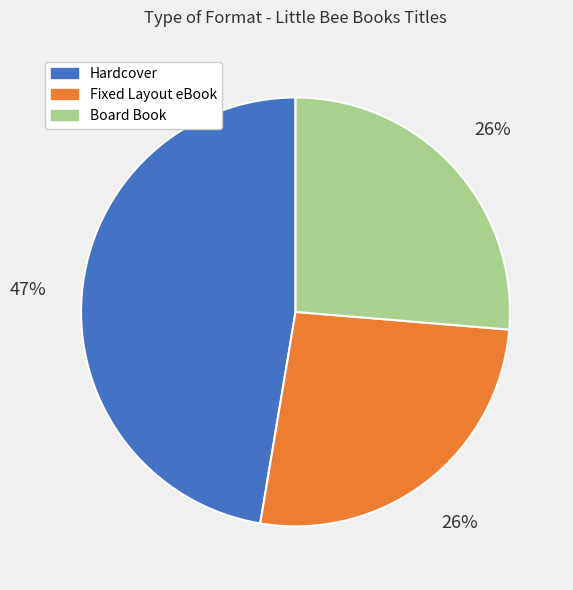

Which has a higher value, Hardcover or Board Book?

Hardcover